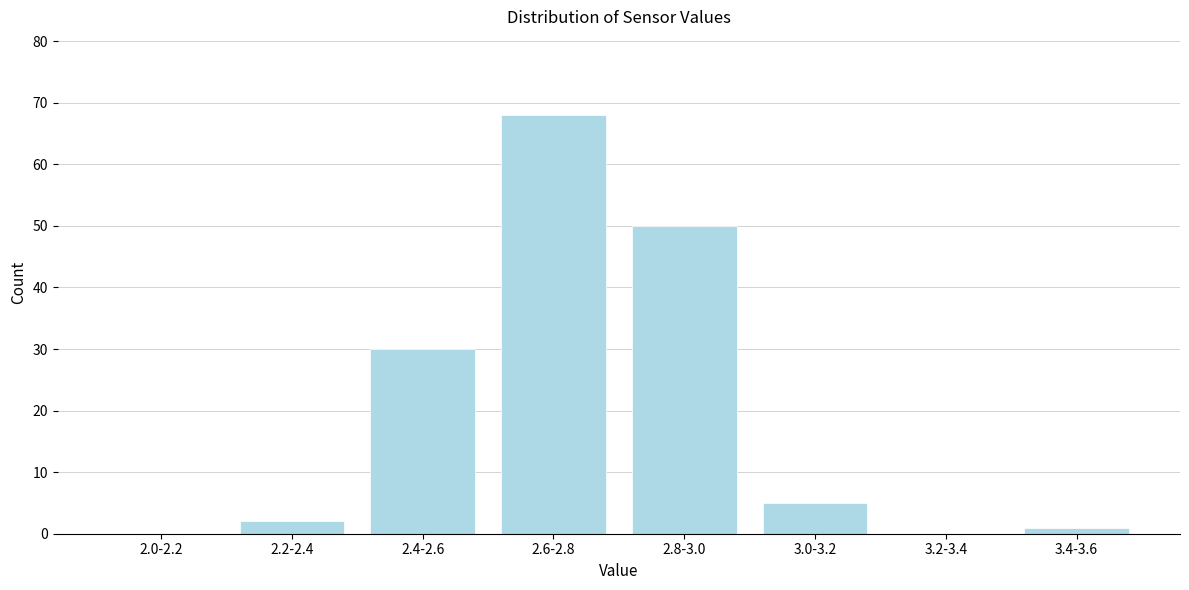

Reading left to right, transcribe all the data shown in this chart.

2.0-2.2=0	2.2-2.4=2	2.4-2.6=30	2.6-2.8=68	2.8-3.0=50	3.0-3.2=5	3.2-3.4=0	3.4-3.6=1